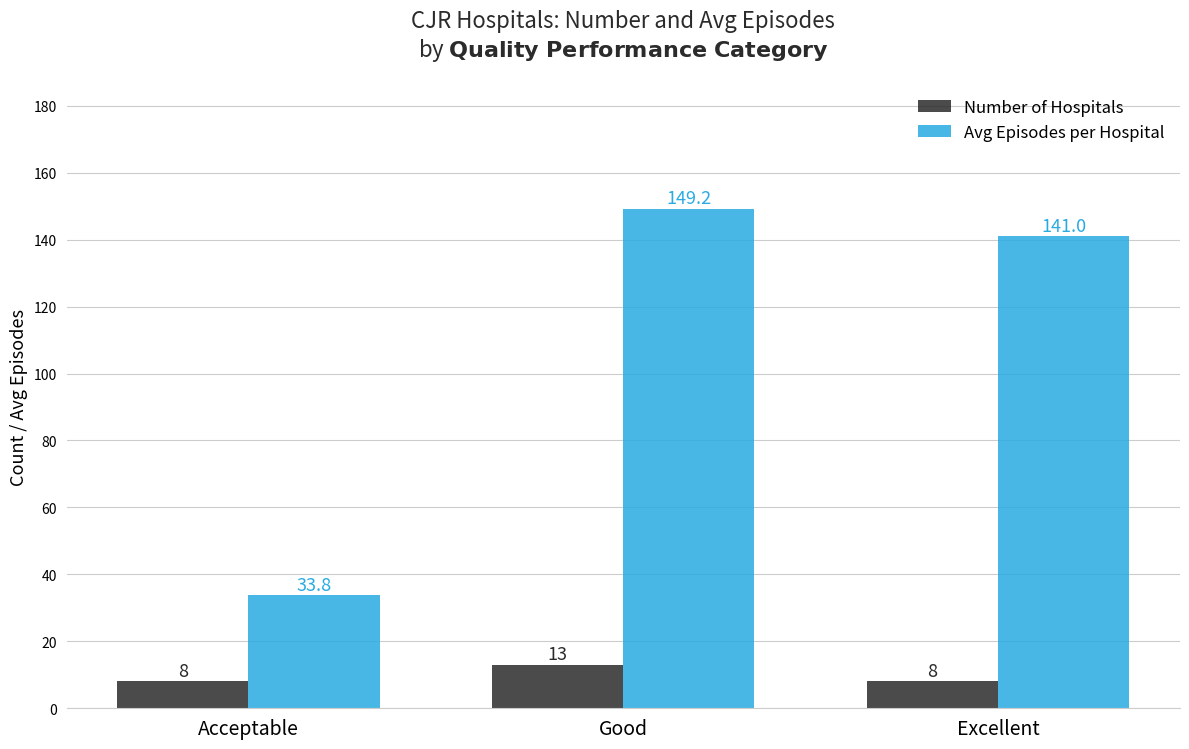

What position from the left is Good?

2